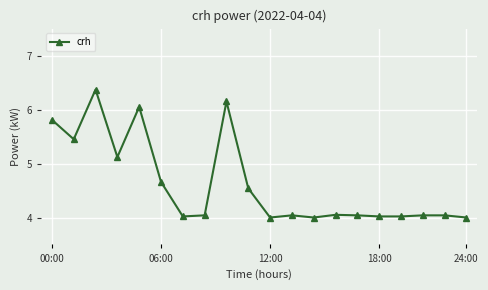

What is the average value?

4.6